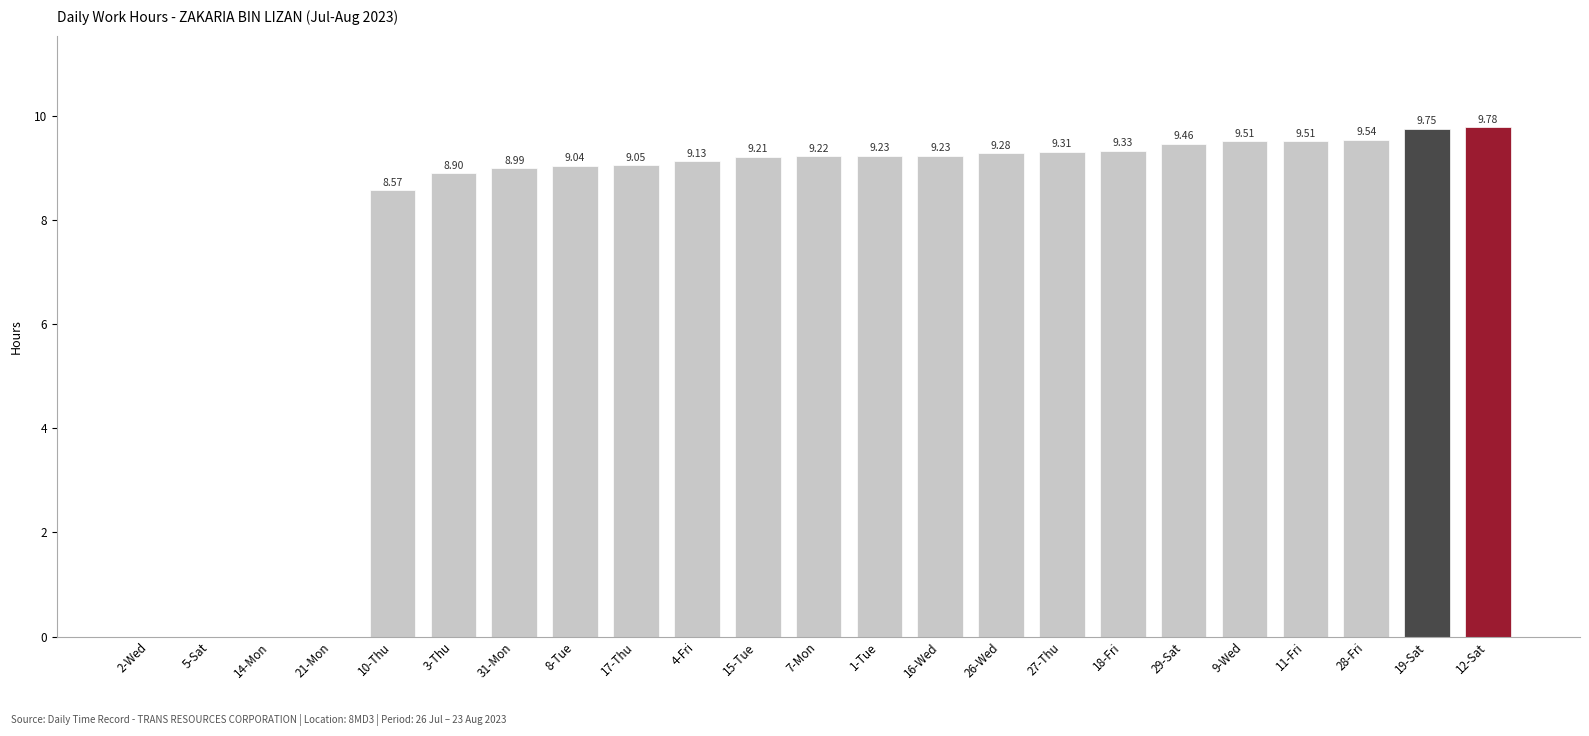

What is the sum of all values?

176.0